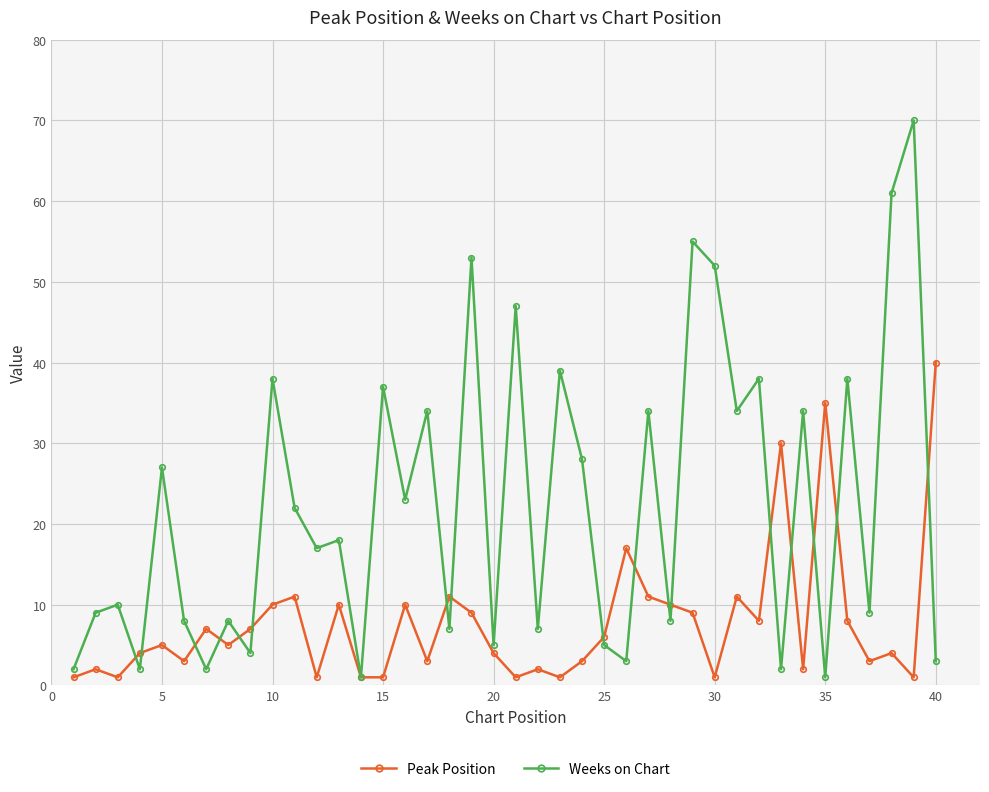

What is the value of the Peak Position point at the 25th from the left?

6